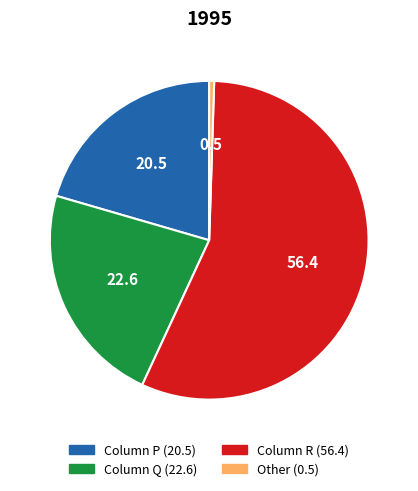

Is there any slice that represents more than half of the pie?

Yes